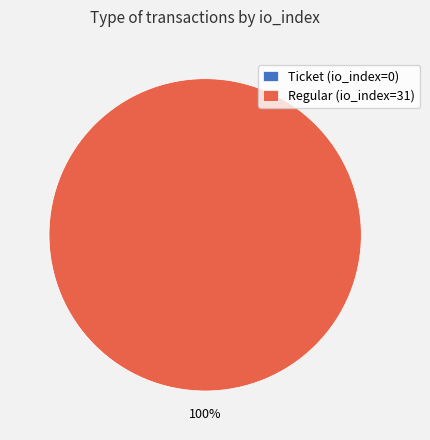

What portion of the pie excludes Ticket (io_index=0)?

100.0%